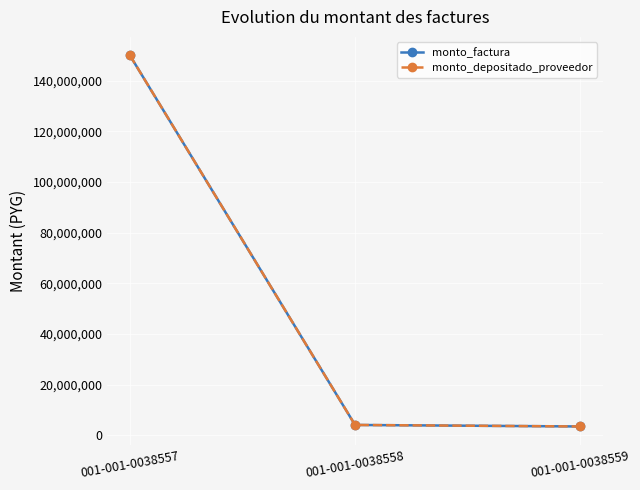

Reading left to right, extract all data points from this chart.

monto_factura: 150000000	4095760	3500000
monto_depositado_proveedor: 150000000	4095760	3500000